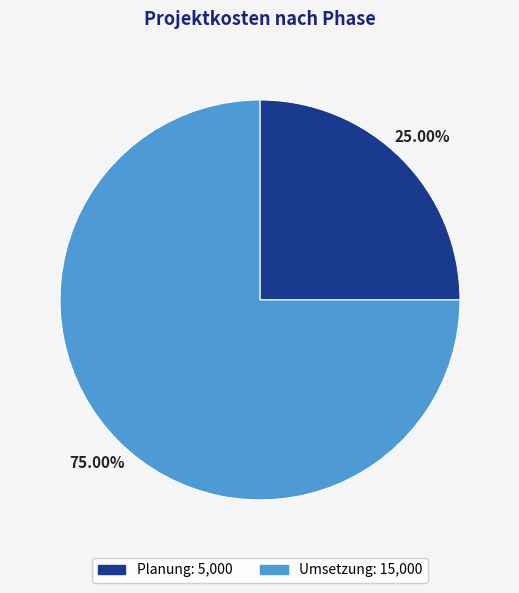

What is the ratio of the value at Umsetzung to the value at Planung?

3.0